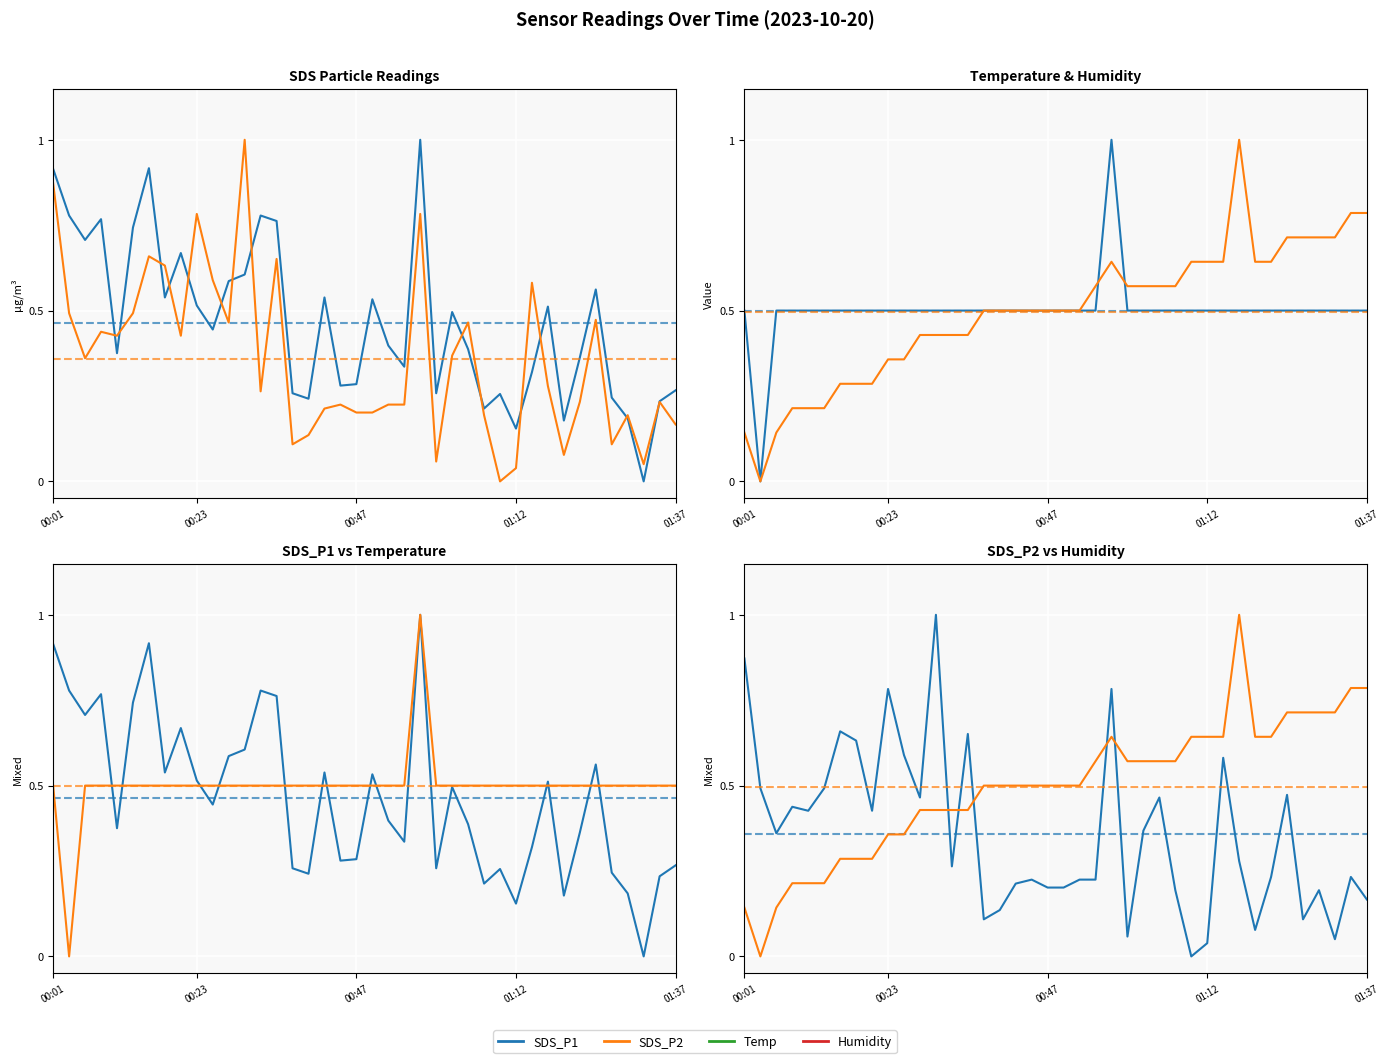

Is this an area chart (filled region under the line)?

No